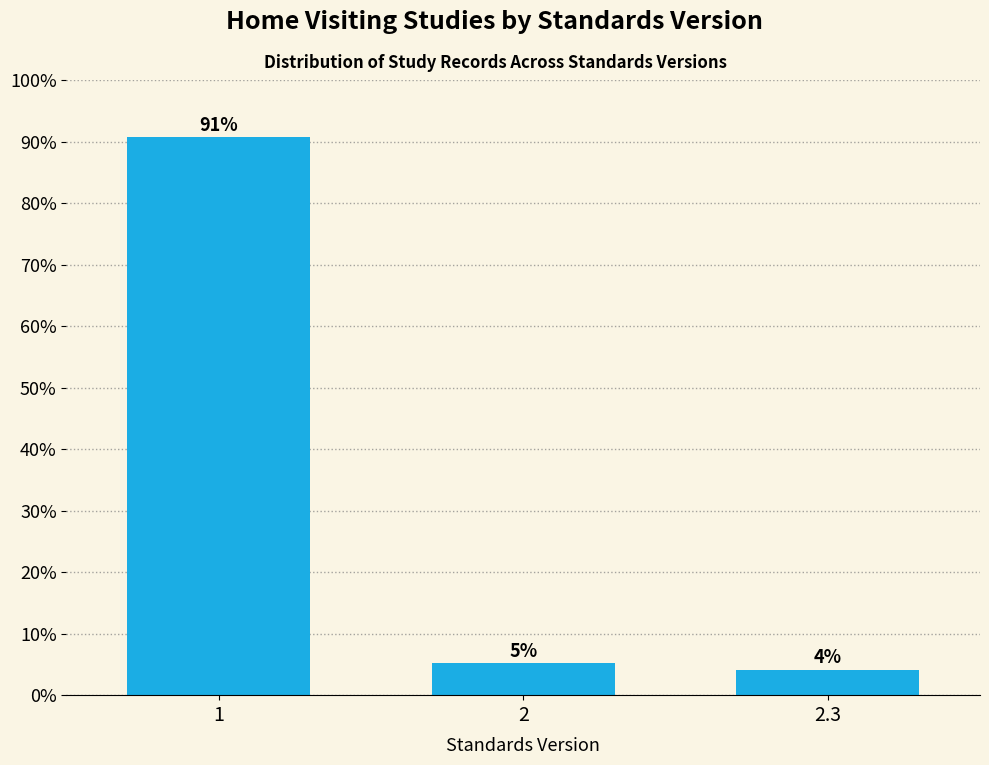

Are the bars horizontal?

No